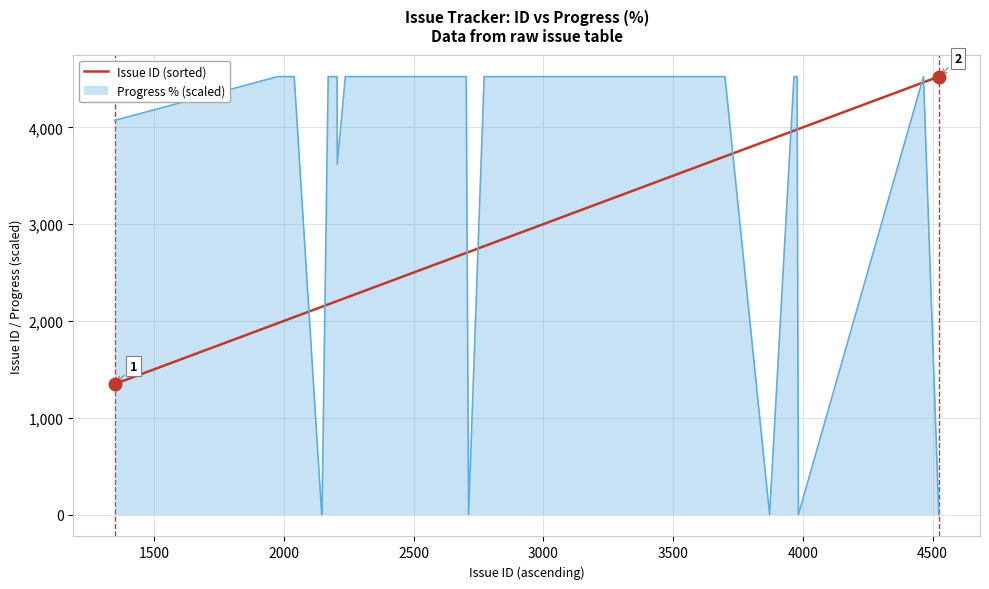

Which series ends up on top after the final intersection of Progress % (scaled) and Issue ID (sorted)?

Issue ID (sorted)